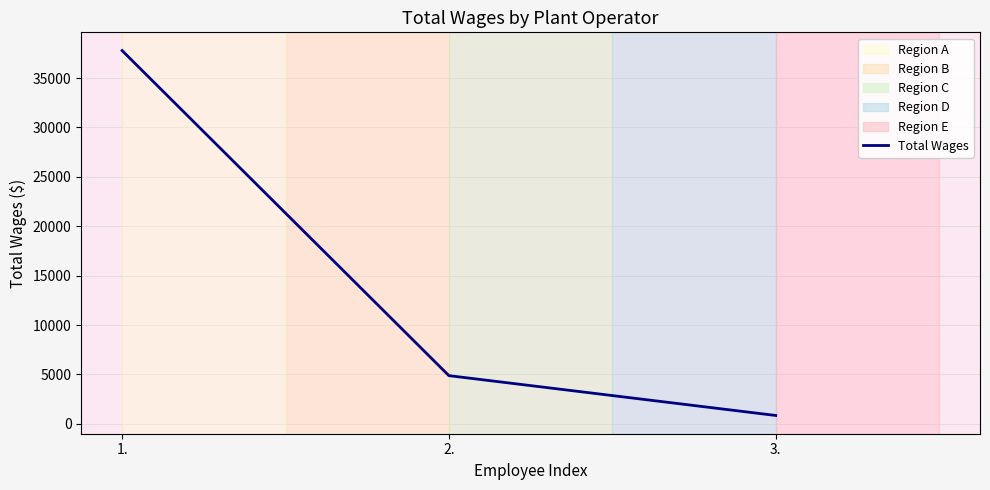

Is it true that the value at 2. is 2815?

False